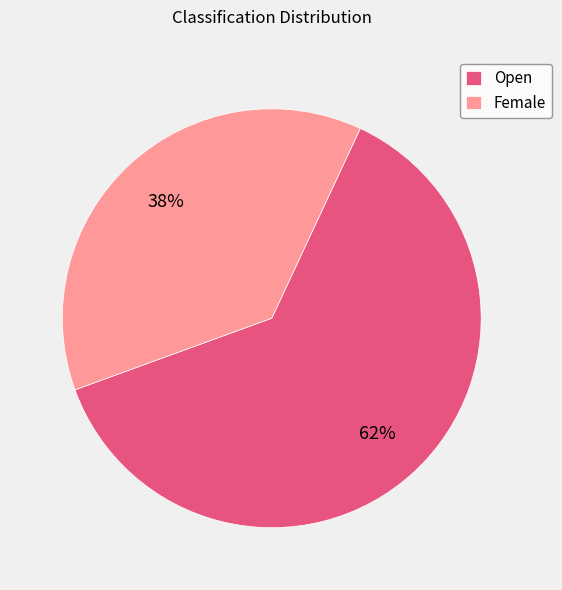

Which category accounts for the majority?

Open